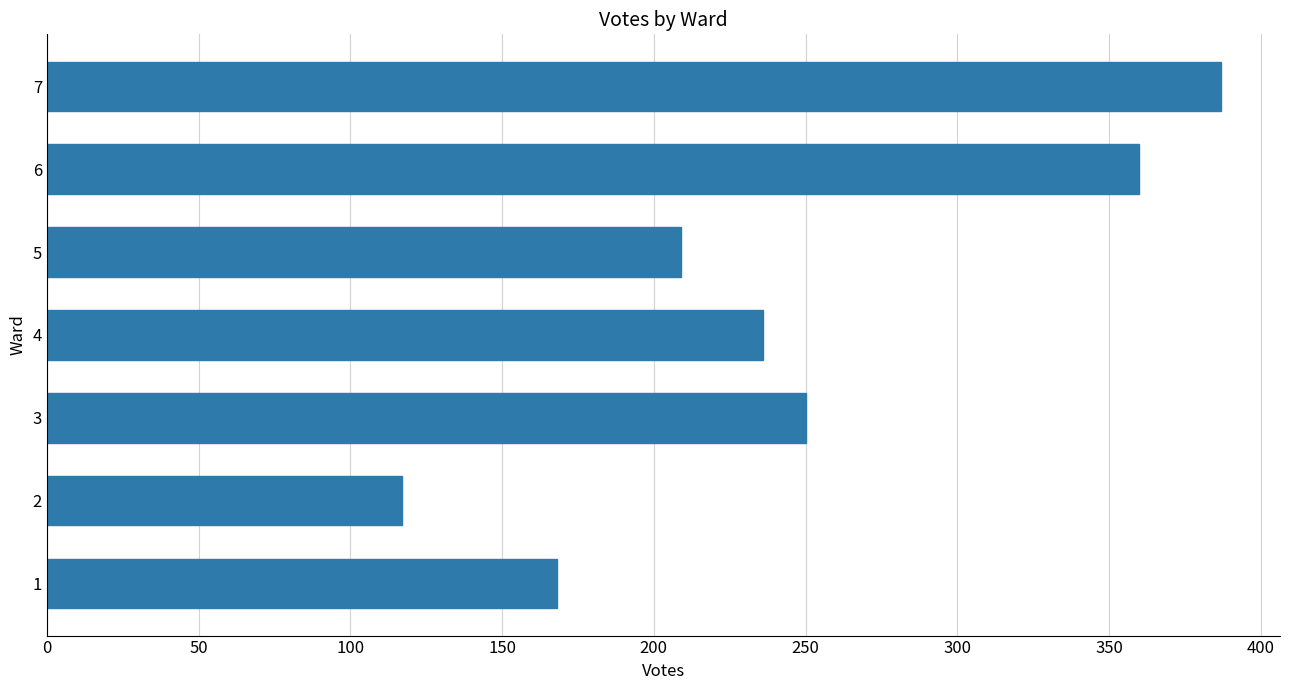

How many bars are there in total?

7